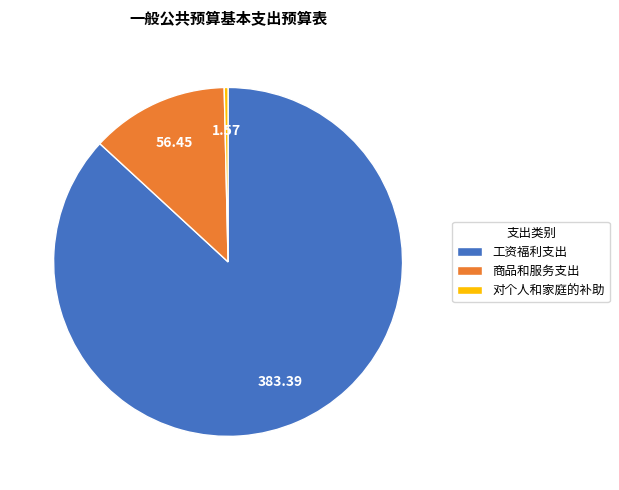

The 商品和服务支出 slice represents 13% of the pie. True or false?

True